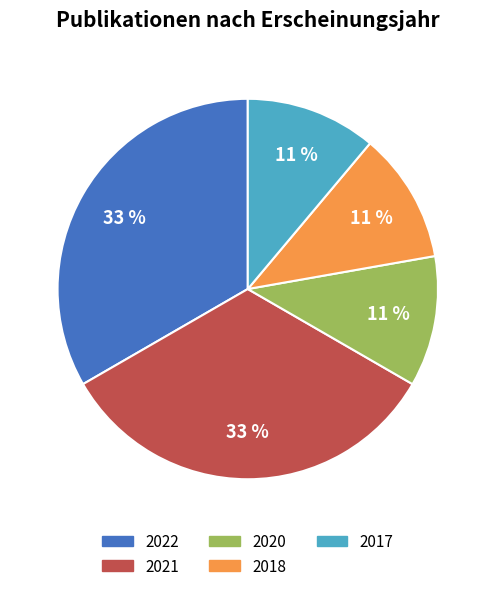

Does 2018 account for over 50% of the chart?

No